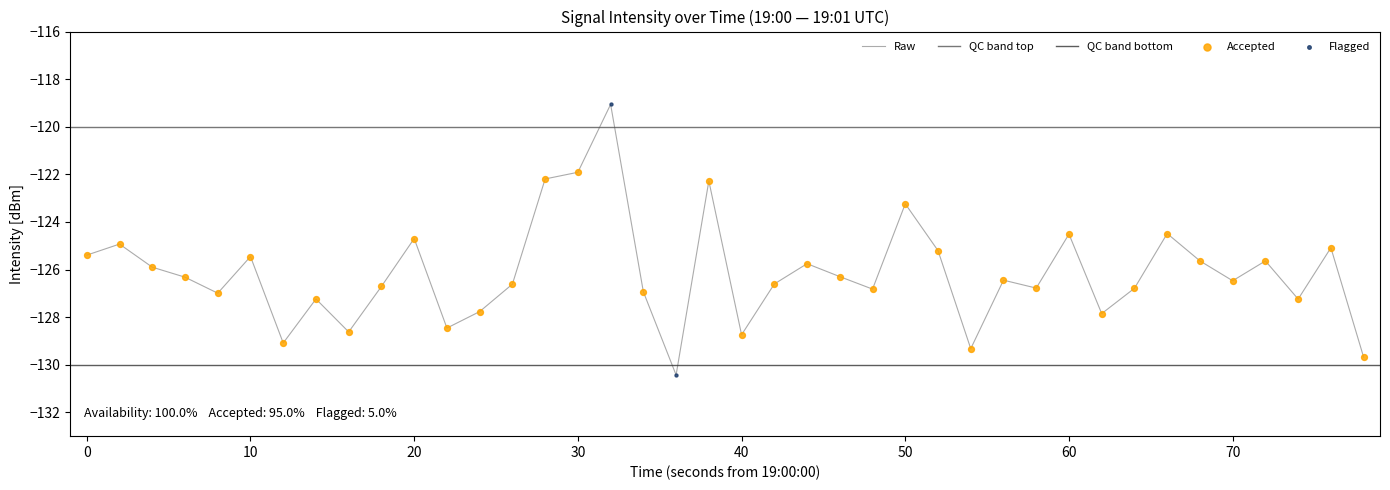

What is the lowest value of the Raw series?

-130.4